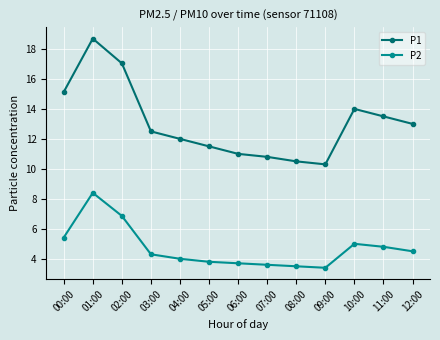

What is the sum of all P1 values?

170.0